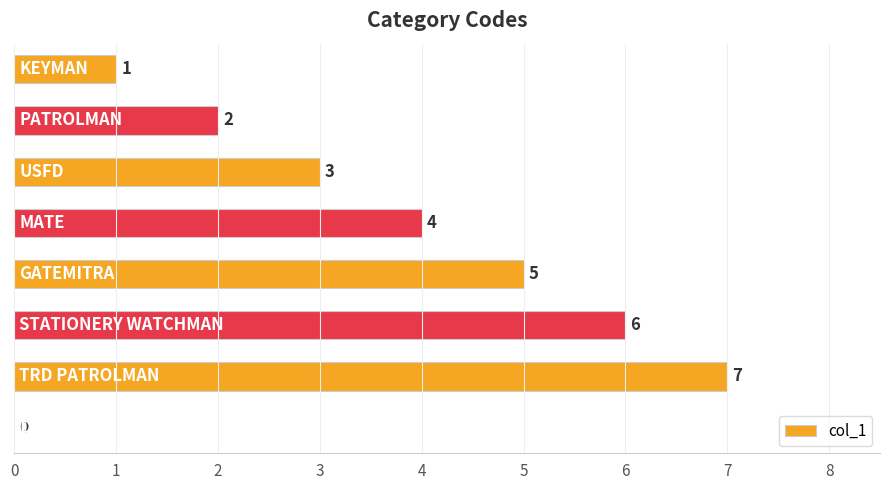

Count the values in the range 2 to 6.

5